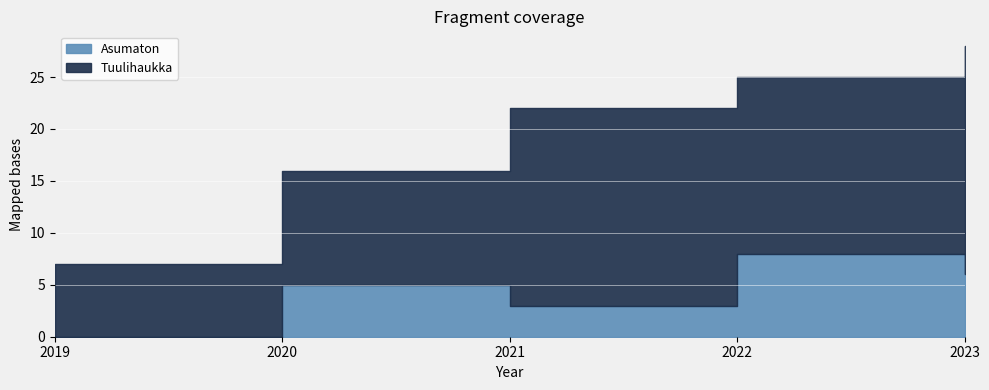

How many interior local valleys does the Asumaton series have?

1